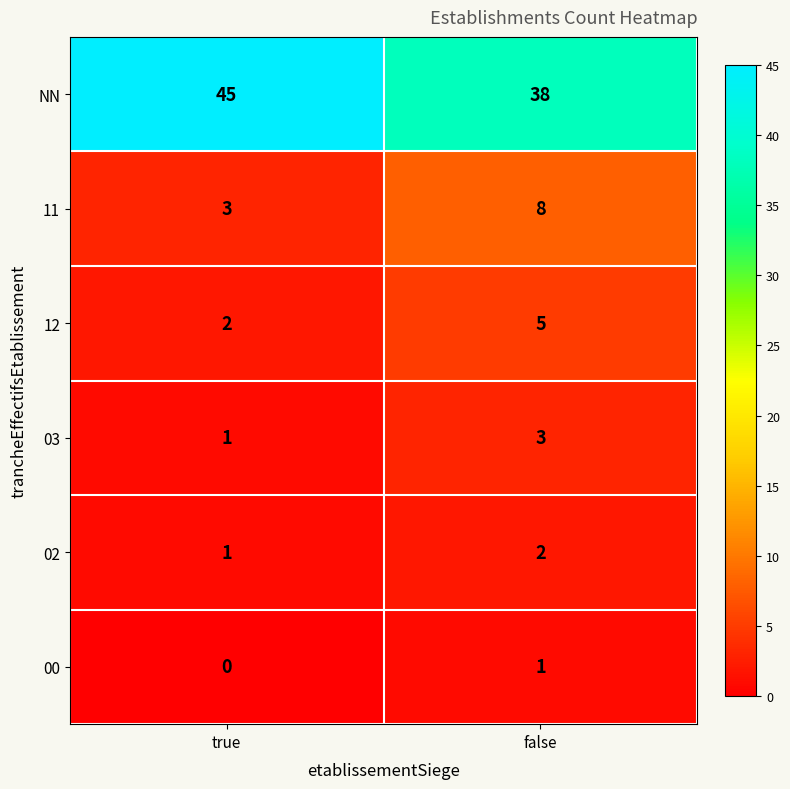

What is the sum of all NN values?

83